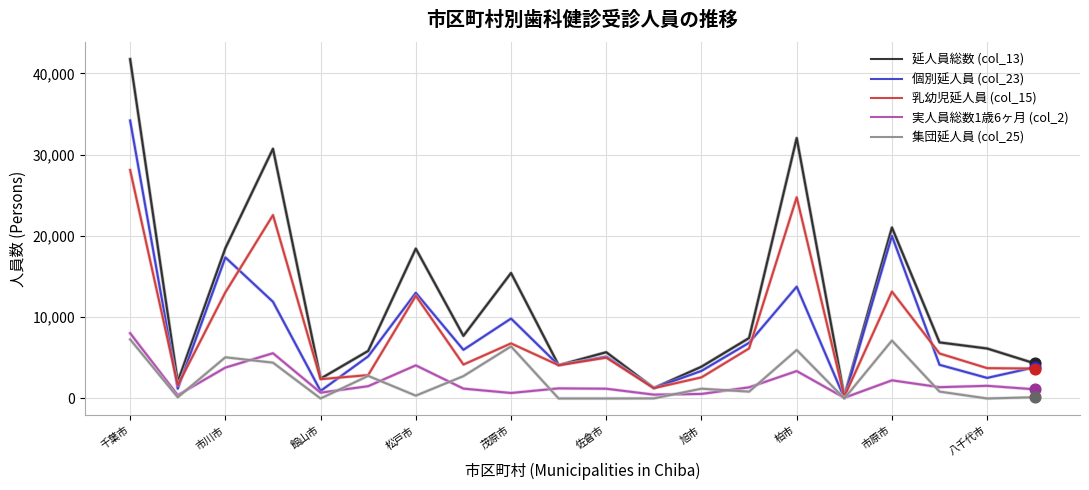

What are all the series names shown in the legend?

延人員総数 (col_13), 個別延人員 (col_23), 乳幼児延人員 (col_15), 実人員総数1歳6ヶ月 (col_2), 集団延人員 (col_25)